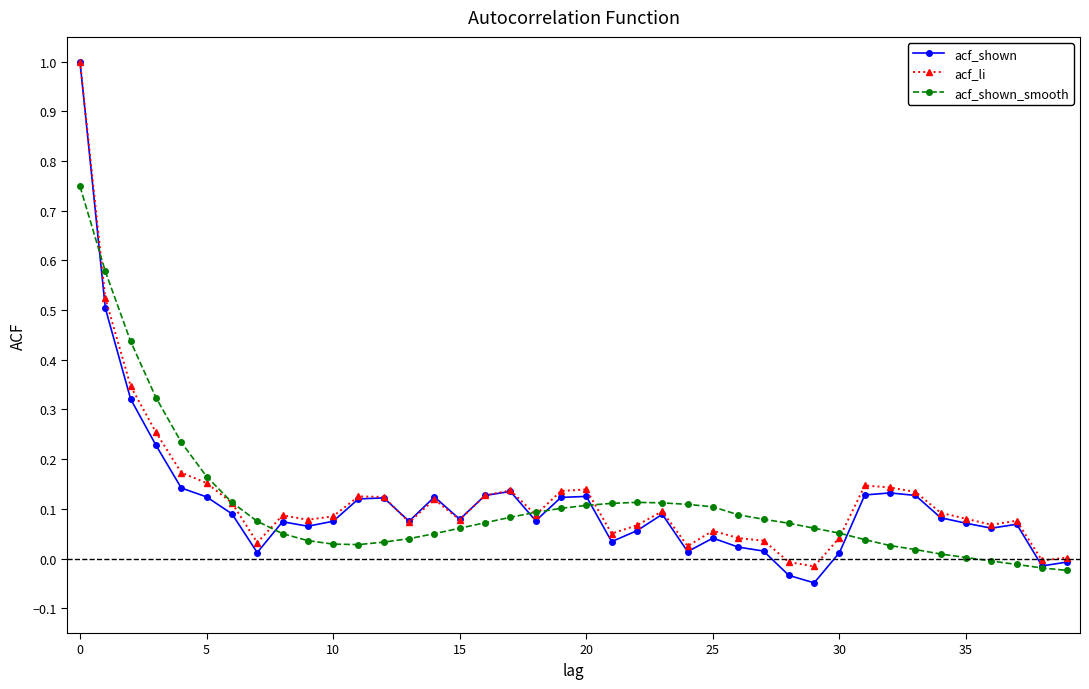

Which series has the widest spread of values?

acf_shown